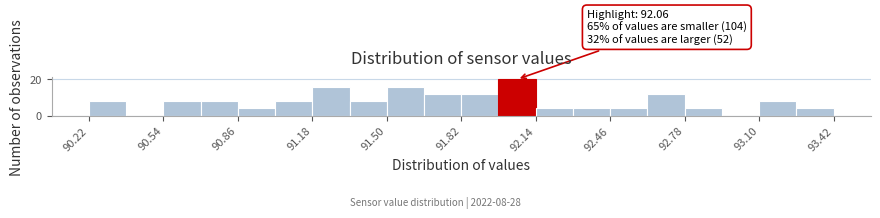

Read against the x-axis, roughly where is the centre of the tallest bar?

92.05